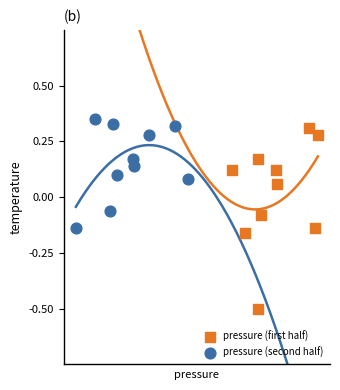

Which series has the largest Y range (max minus min)?

pressure (first half)